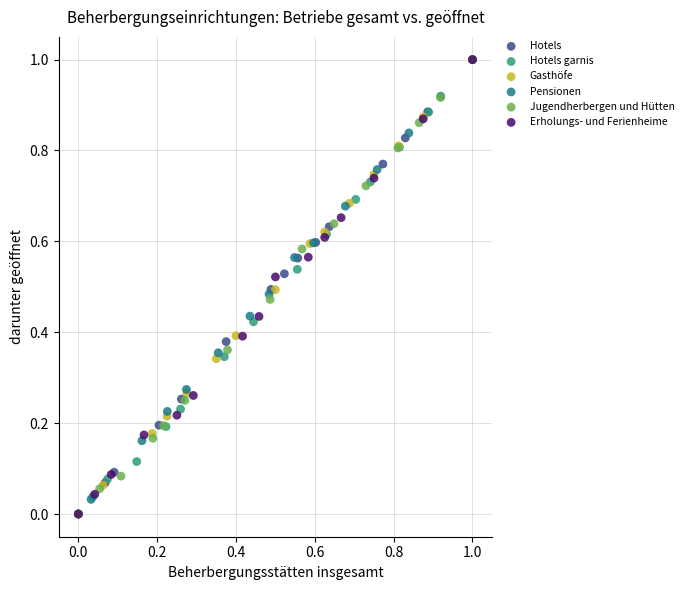

What are all the series names shown in the legend?

Hotels, Hotels garnis, Gasthöfe, Pensionen, Jugendherbergen und Hütten, Erholungs- und Ferienheime